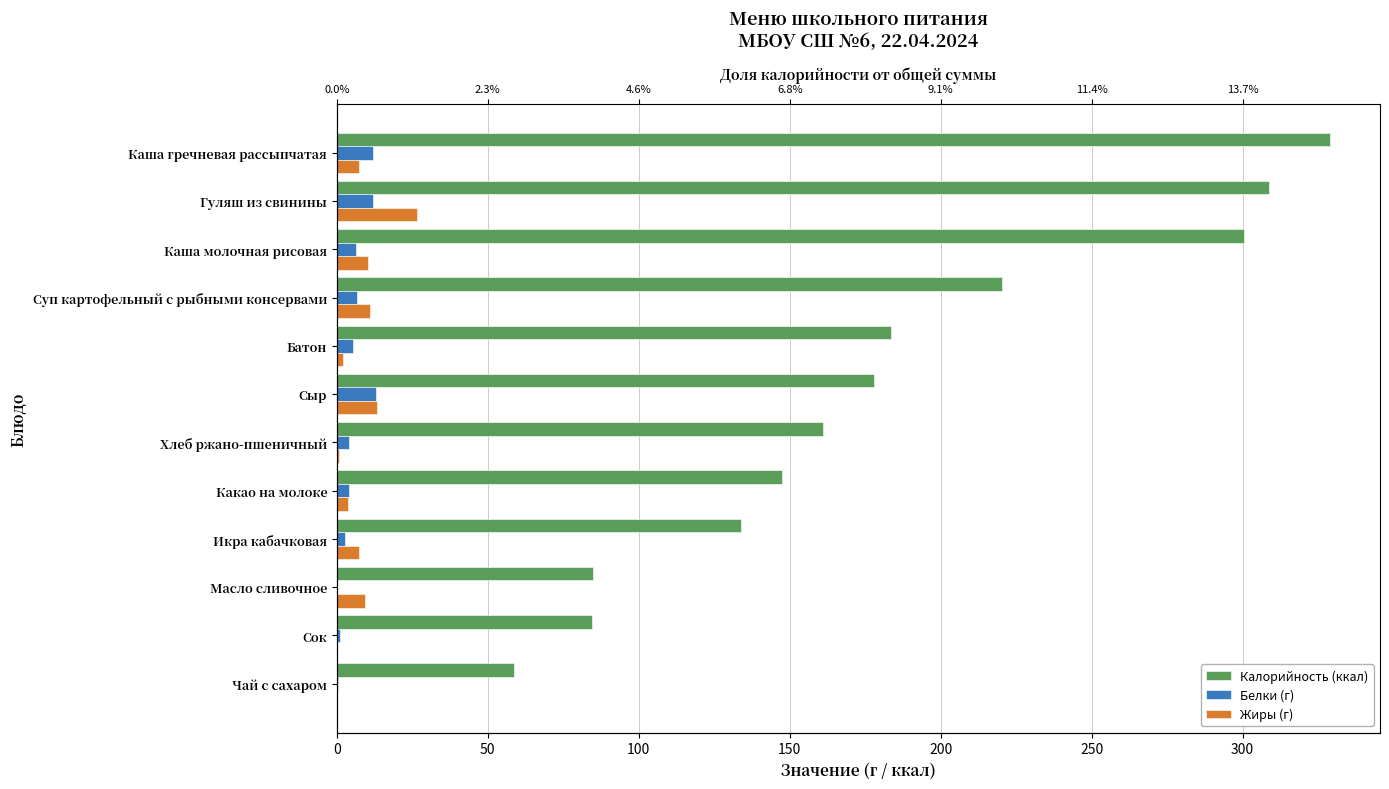

At how many categories does at least one series exceed 247?

3